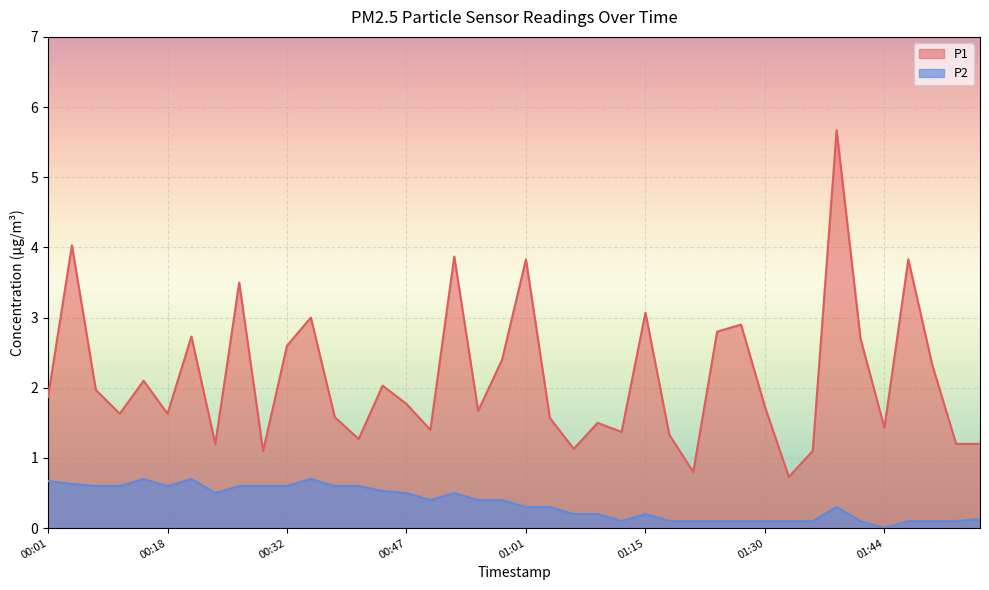

The P2 series shows 0.4 at 00:55. True or false?

True